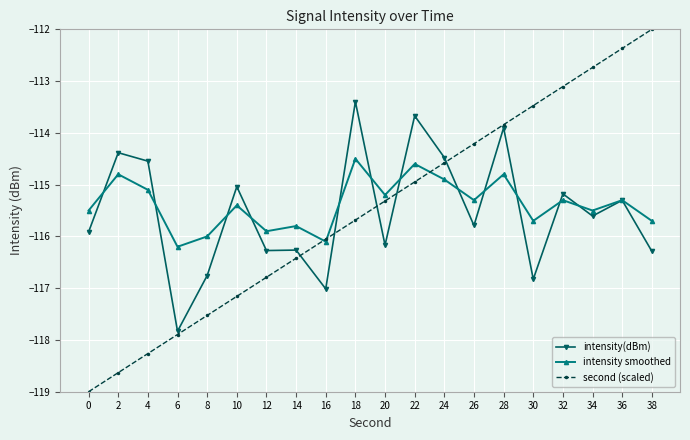

At which category is the sum across all series the highest?

28